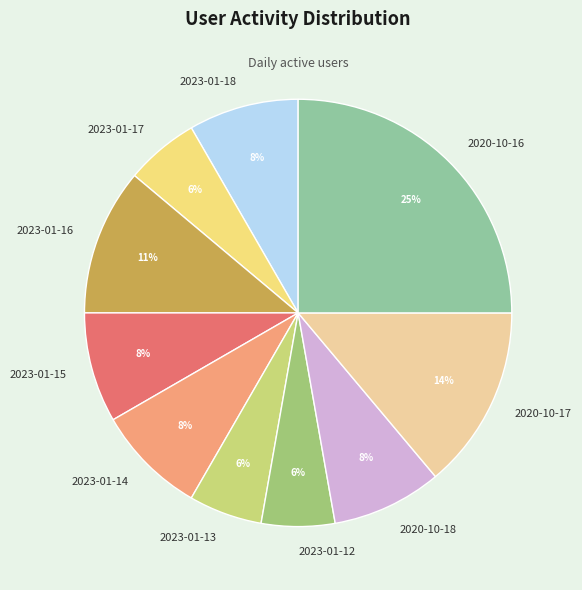

Is the sum of 2020-10-16 and 2023-01-14 greater than half?

No